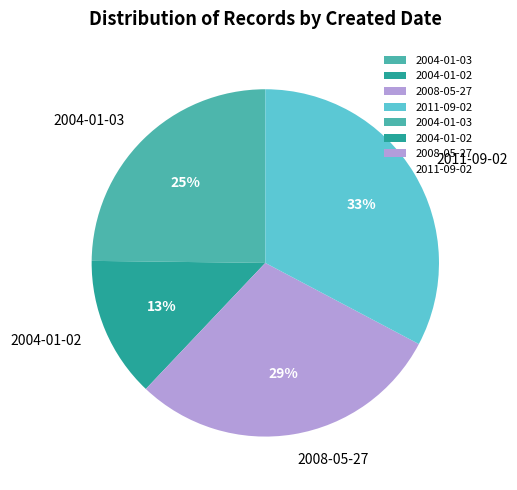

The 2008-05-27 slice represents 29% of the pie. True or false?

True